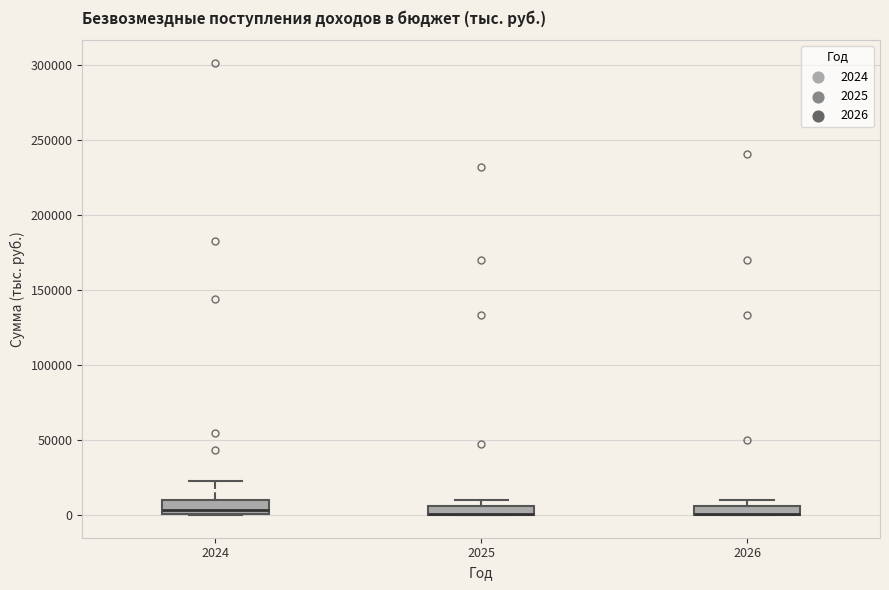

Where is the upper edge of the box at x = 2026 on the y-axis? The values are not printed on the chart, so give them approximately, as read against the axis.

5000